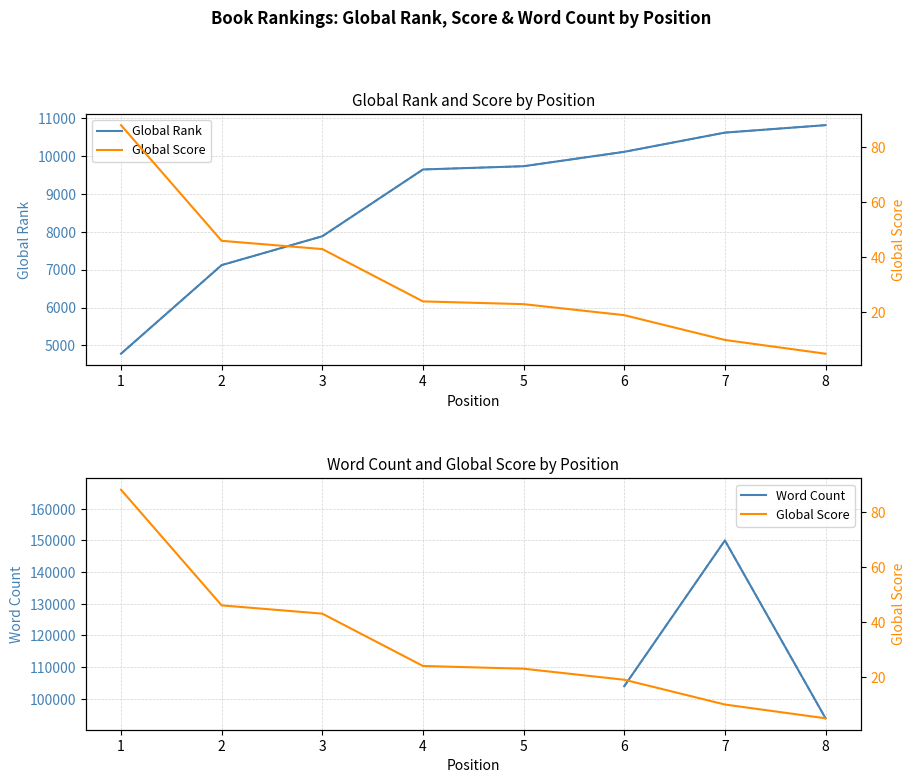

Is this an area chart (filled region under the line)?

No